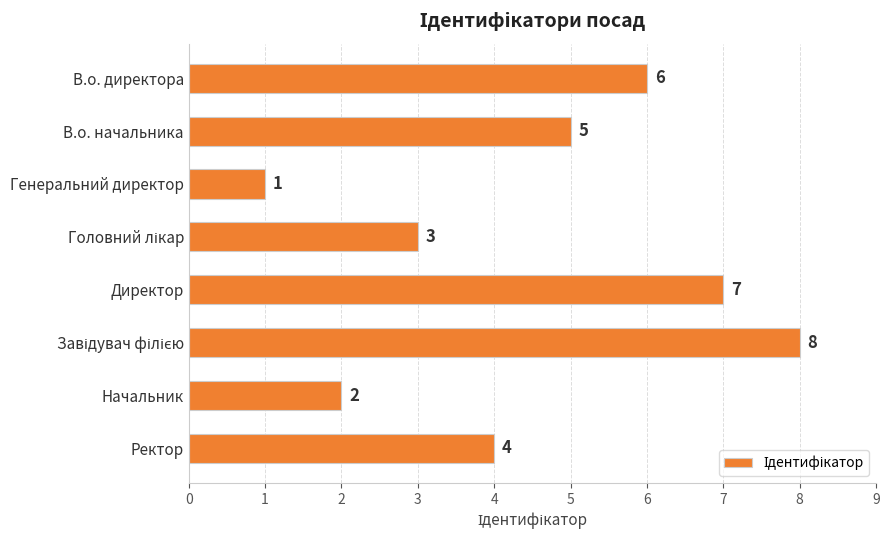

Between Ректор and В.о. директора, which is larger?

В.о. директора